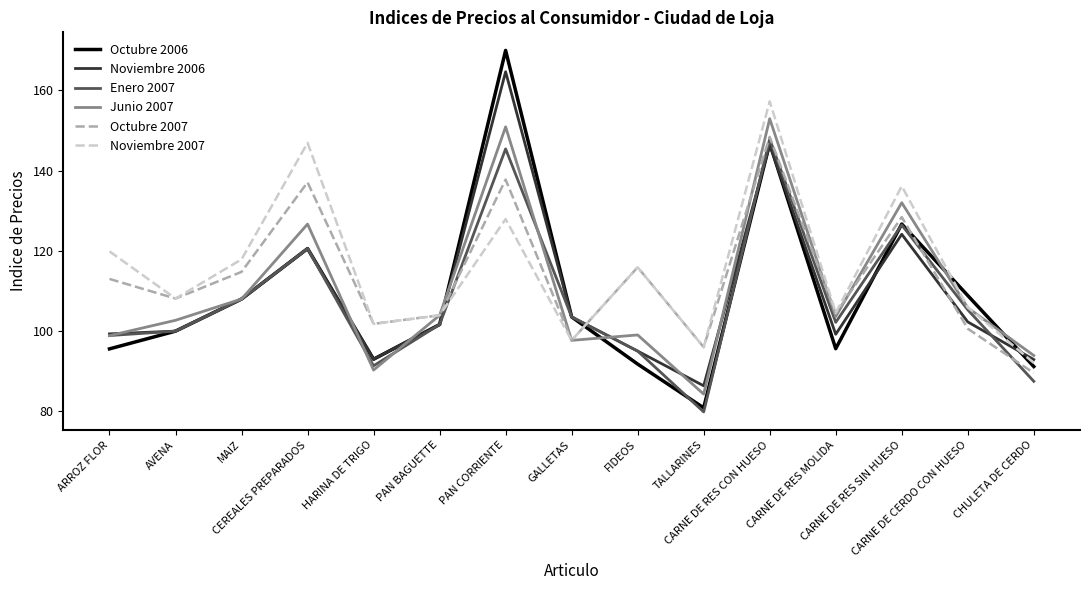

Where is the first local minimum for Octubre 2007?

AVENA